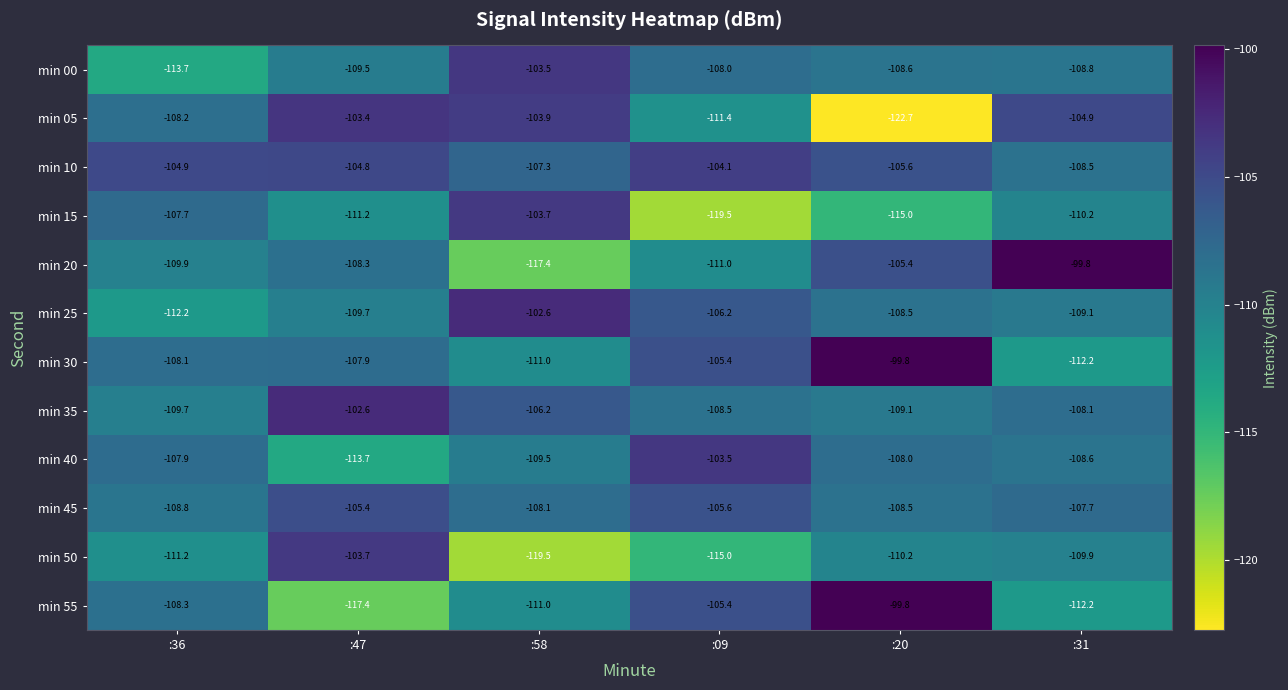

Which series changed the most between :09 and :20?

min 05